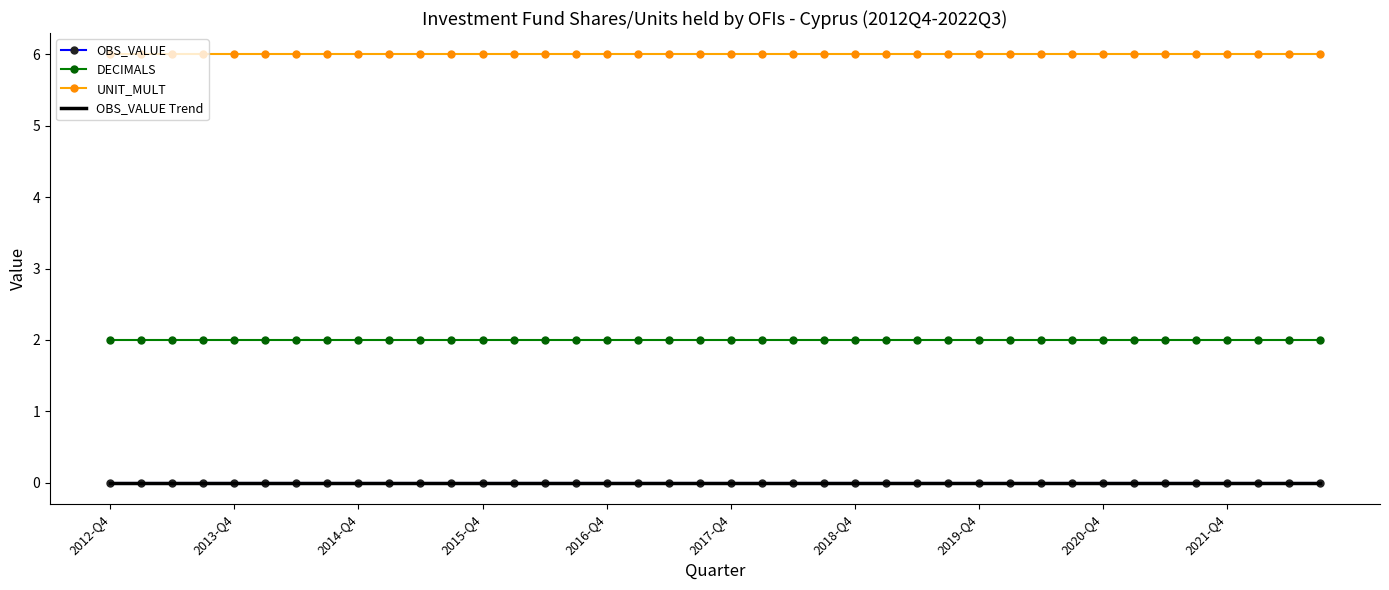

What are all the series names shown in the legend?

OBS_VALUE, DECIMALS, UNIT_MULT, OBS_VALUE Trend